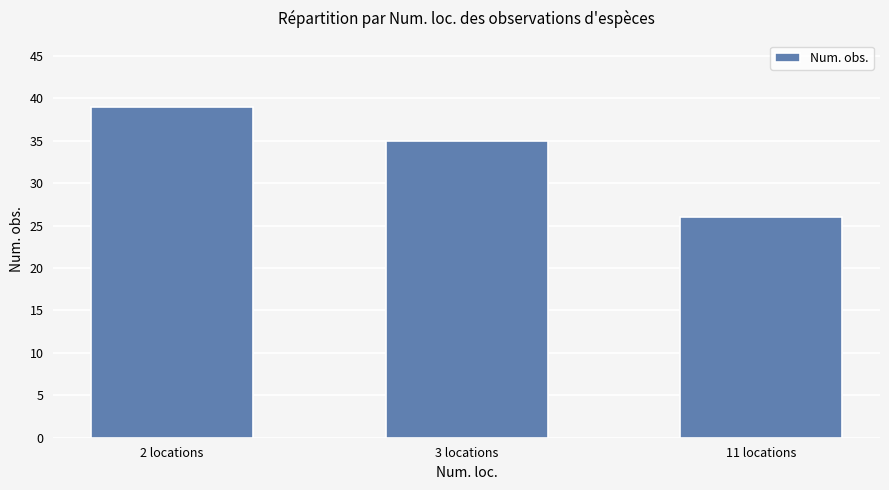

Is it true that the value at 2 locations is 54?

False